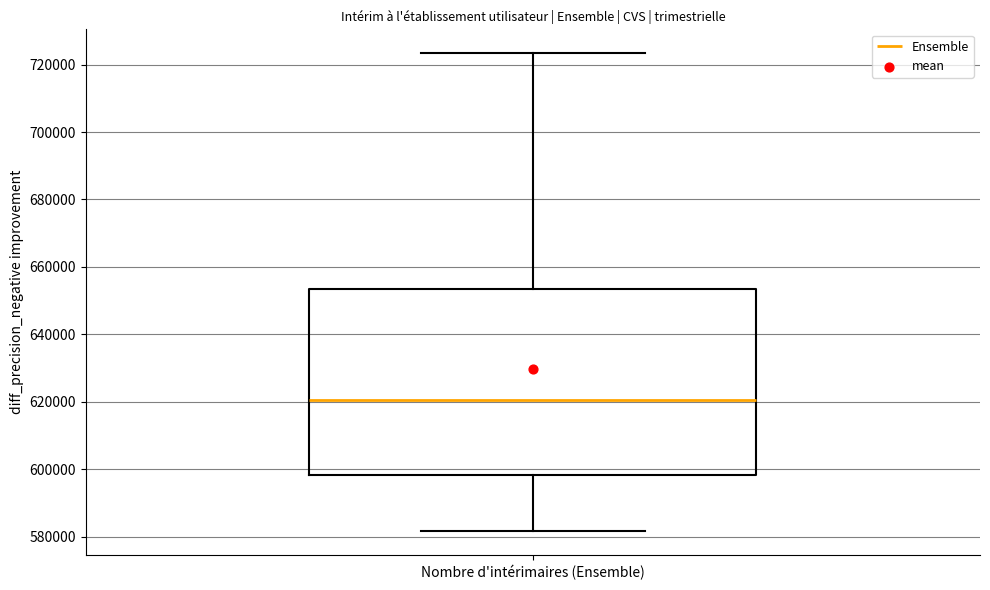

Transcribe this box plot: give where the median line is, the range the box spans, and where the two whiskers end, as read against the y-axis. The values are not printed on the chart, so give them approximately, as read against the axis.

median 620000, box 598000 to 654000, whiskers 582000 to 724000